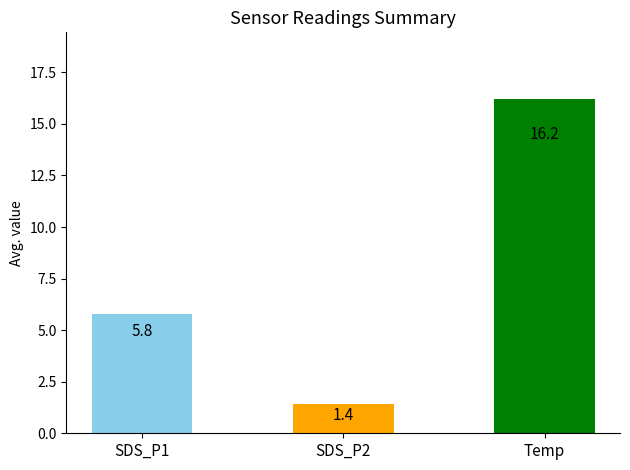

How many categories are shown in the chart?

3